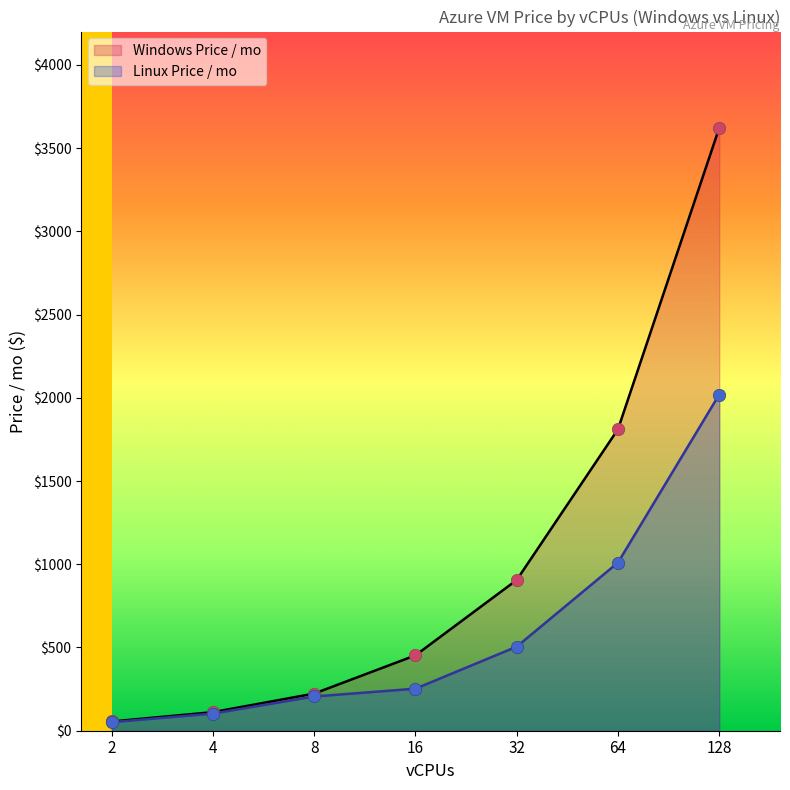

At which category is the sum across all series the highest?

128